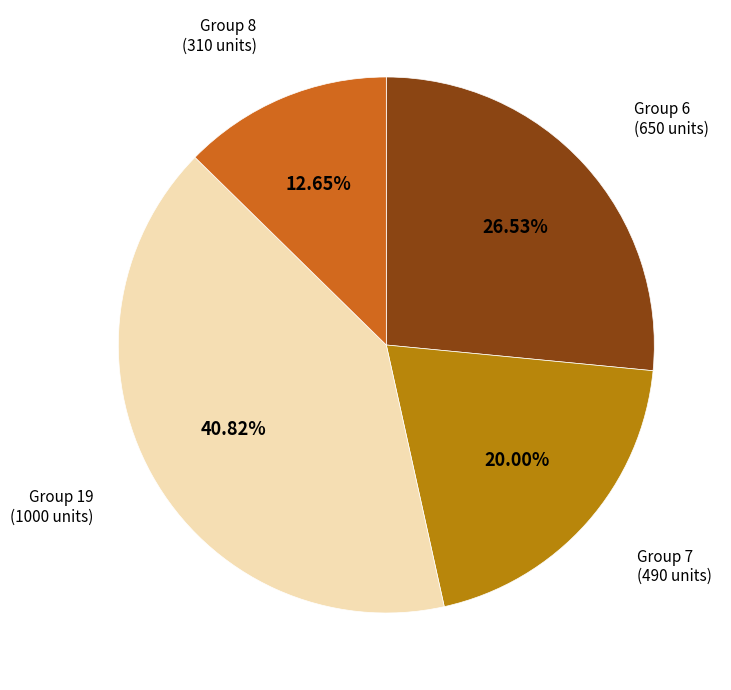

Is there a majority slice in this chart?

No